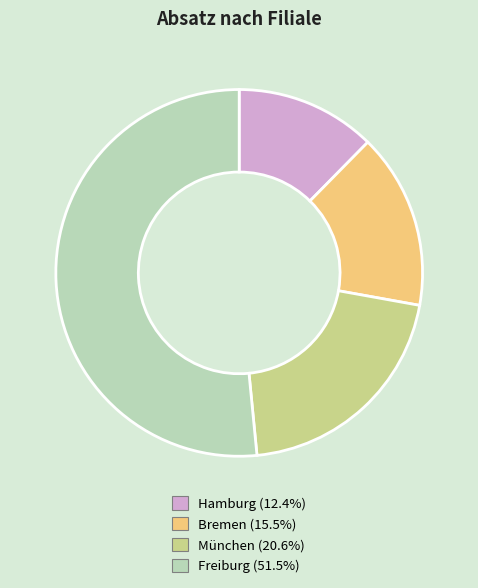

Do München and Freiburg together represent more than half of the pie?

Yes